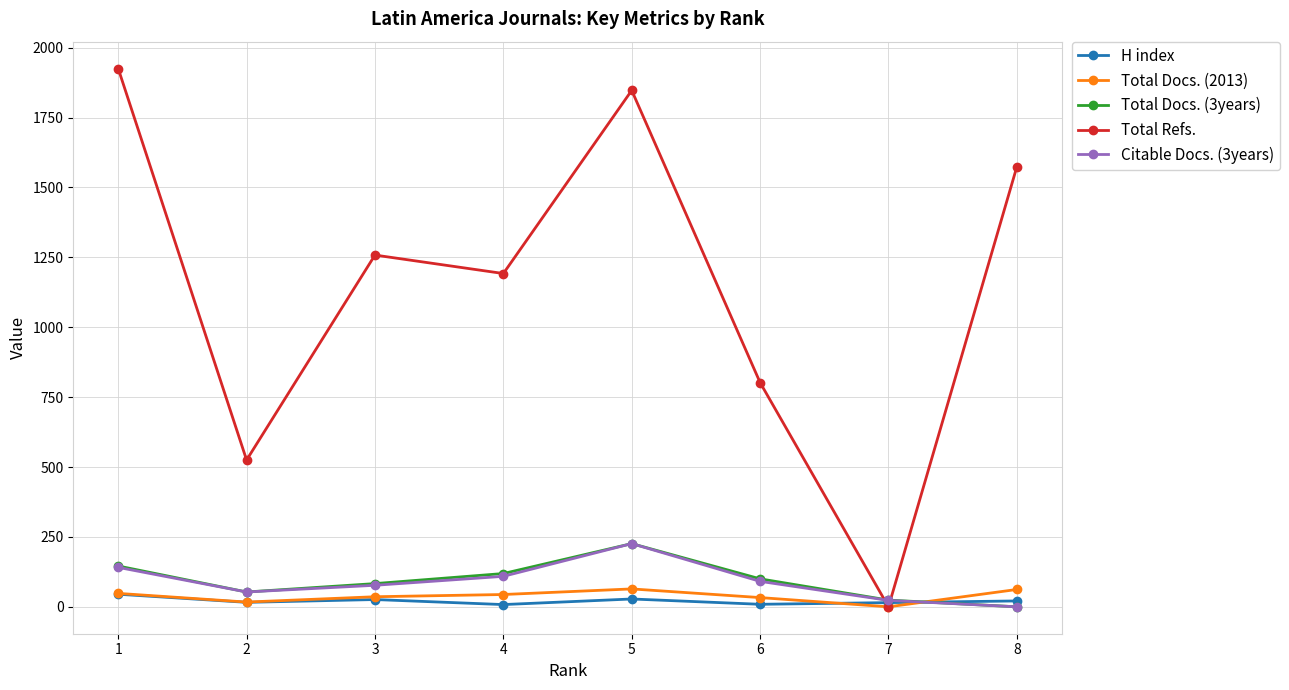

Which series changed the most between 1 and 6?

Total Refs.